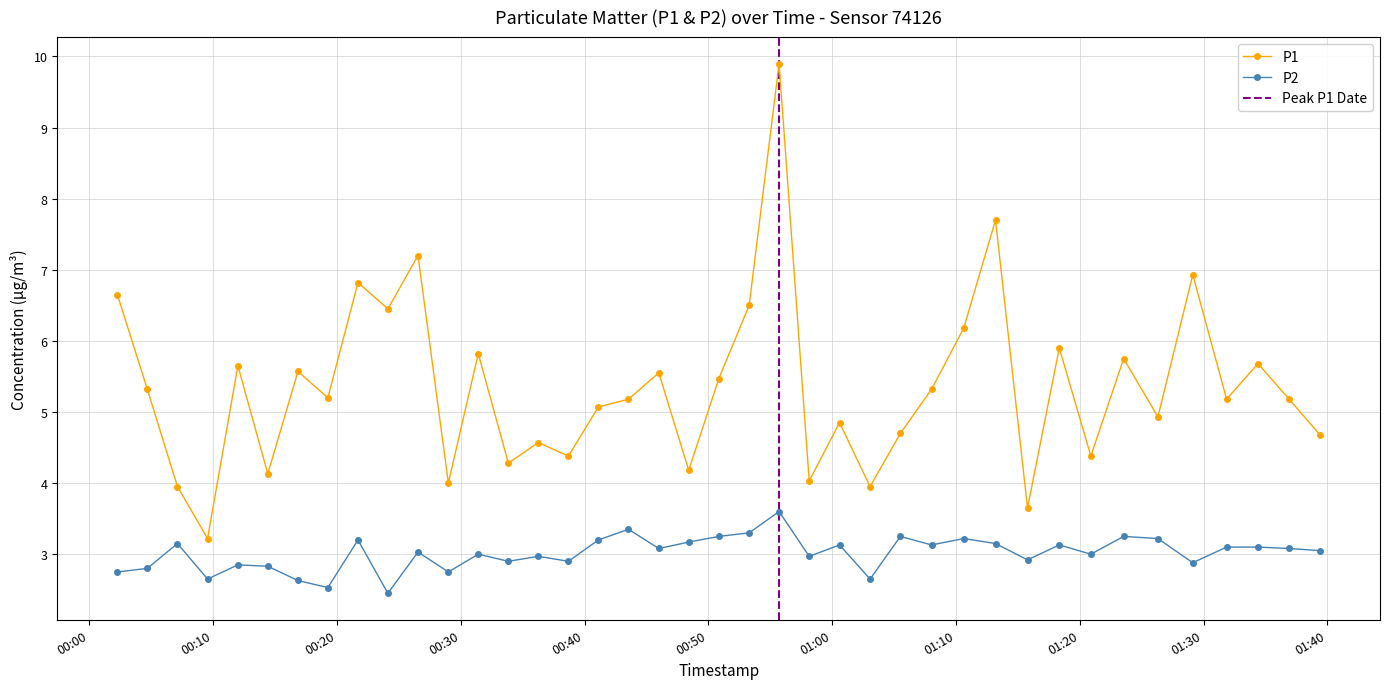

Which series has the largest range (max minus min)?

P1